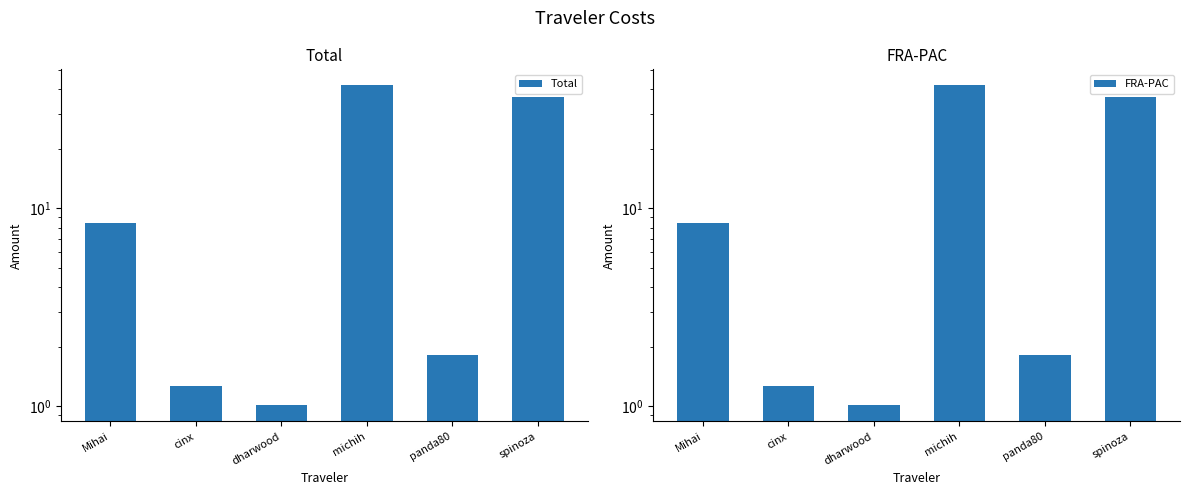

What is the difference between the maximum and minimum values in the FRA-PAC series?

40.9